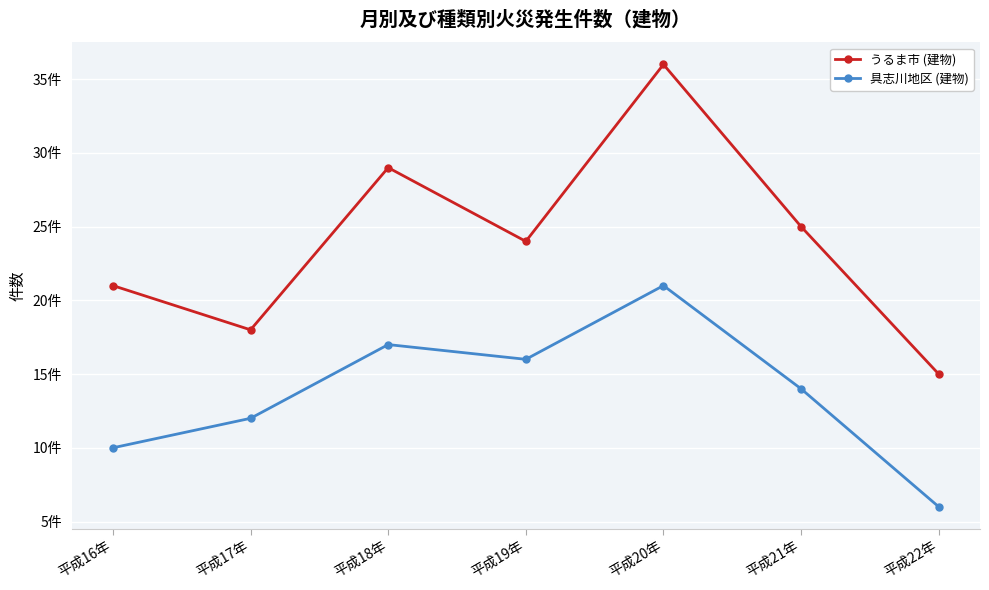

Does the chart have visible grid lines?

Yes